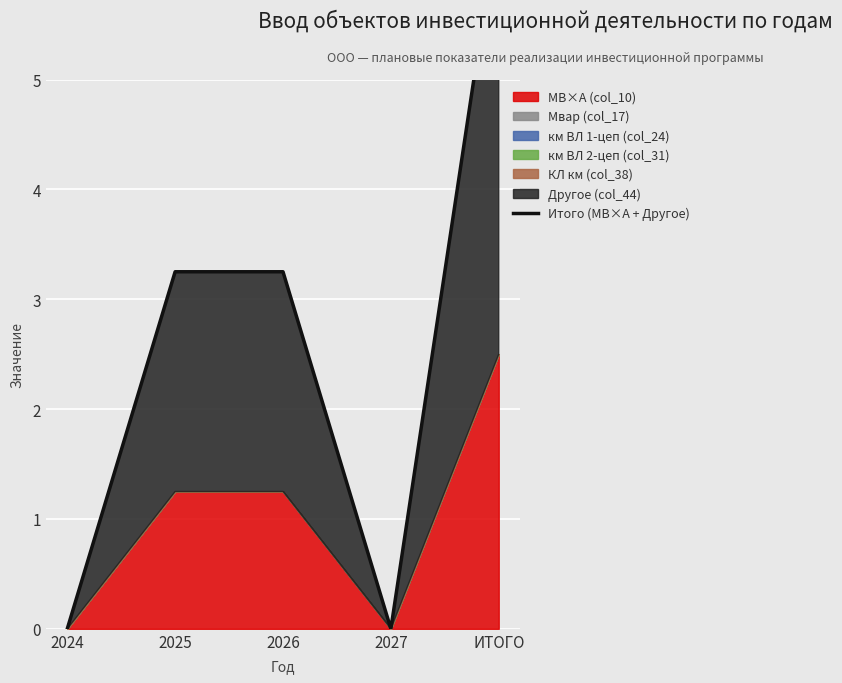

What is the label of the 3rd point from the left?

2026